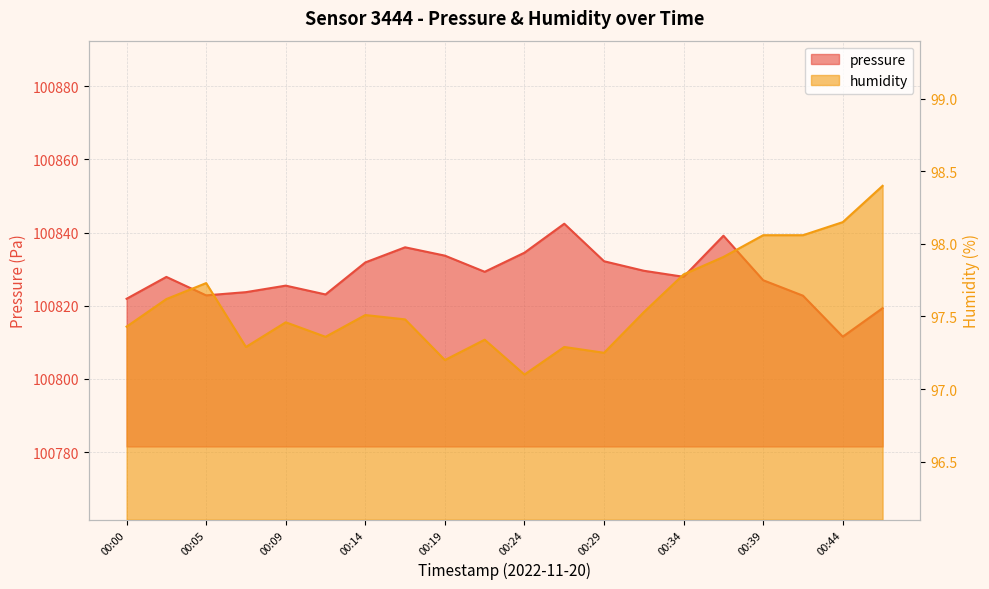

What is the spread (max minus min) of values at 00:34?

100730.1